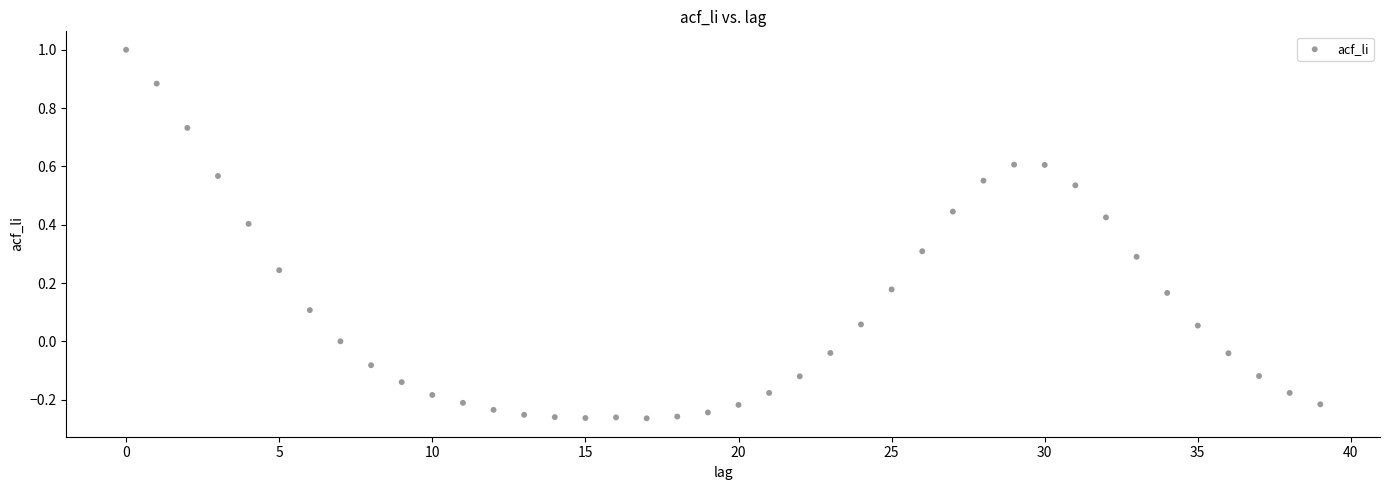

What is the range of Y values (max minus min)?

1.3